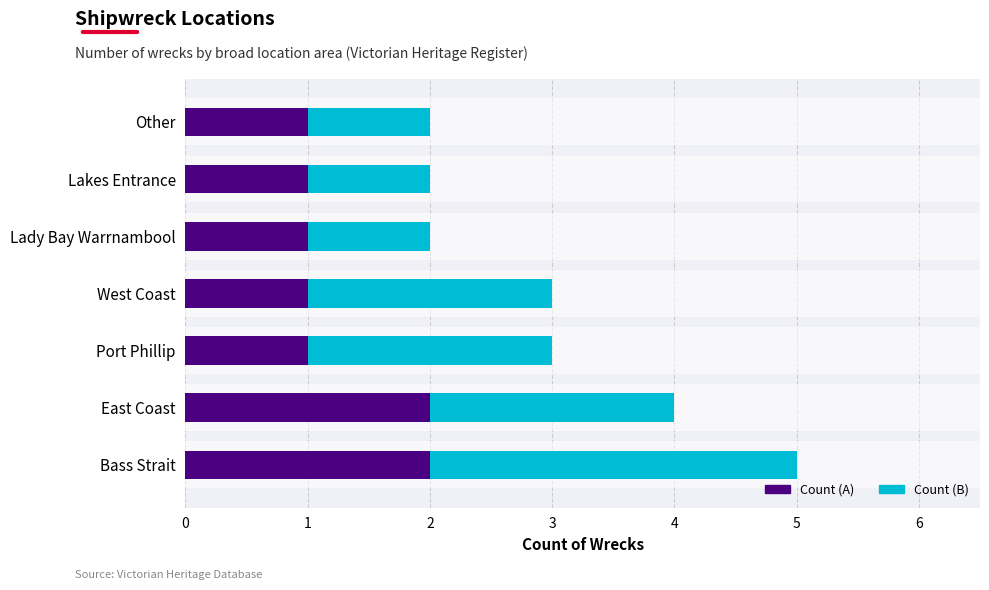

List the series in order of their overall mean, highest first.

Heritage Register Count B, Heritage Register Count A